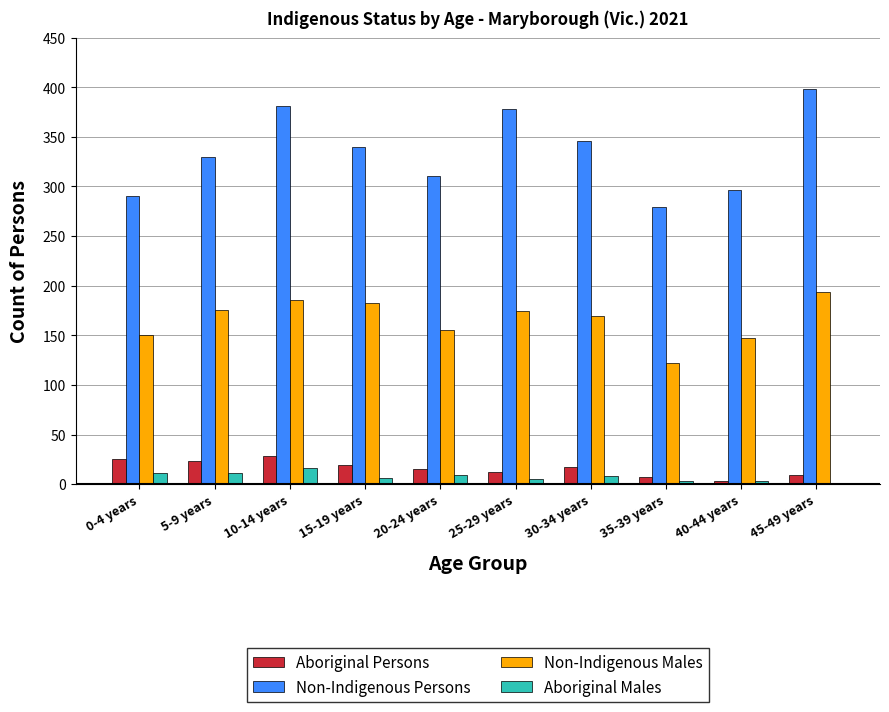

Are the bars grouped side by side (vs. stacked)?

Yes